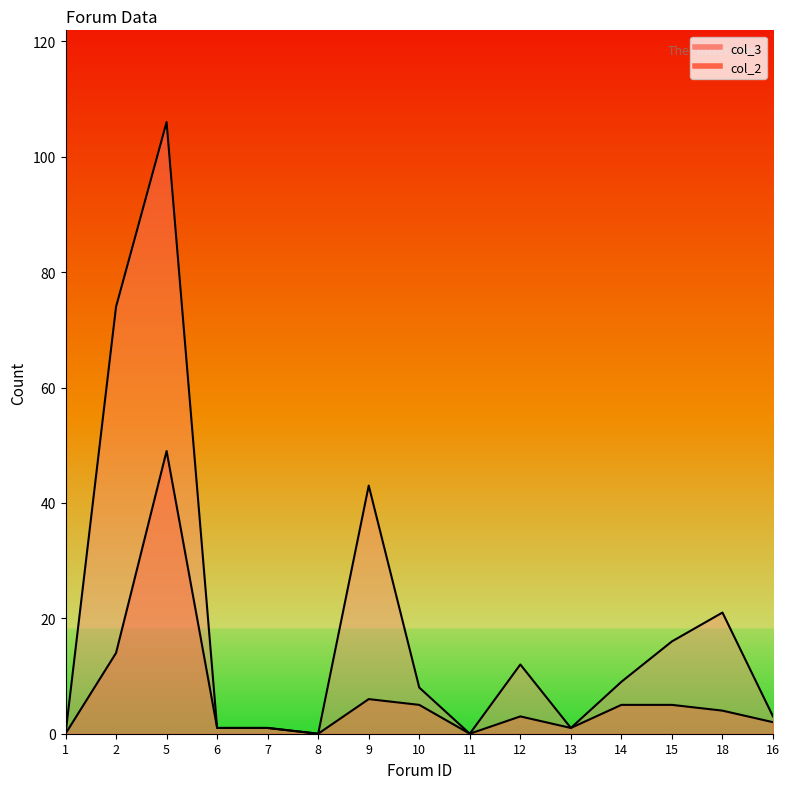

Which series has the largest range (max minus min)?

col_3